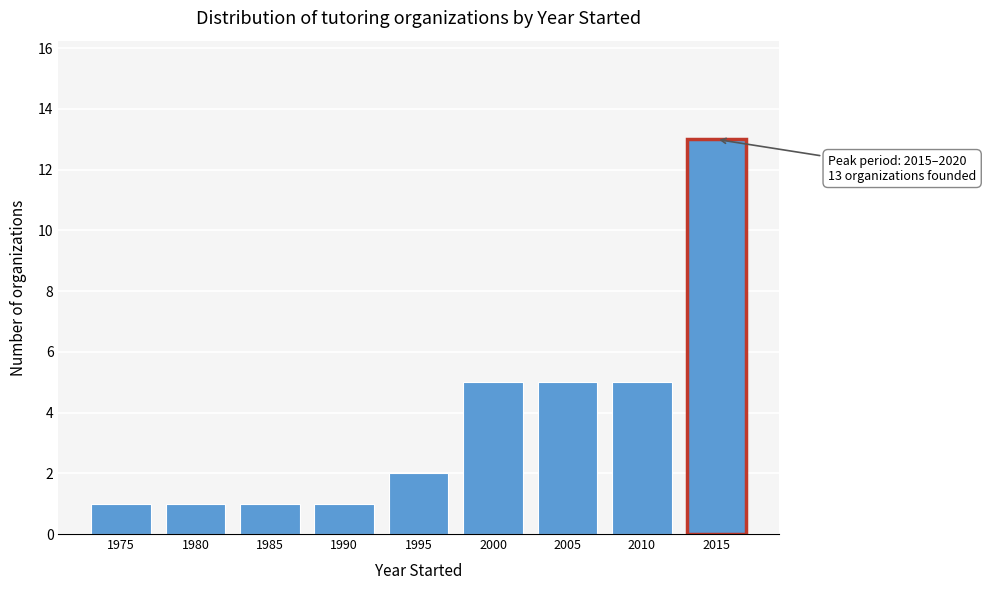

Reading left to right, extract all data points from this chart.

1	1	1	1	2	5	5	5	13